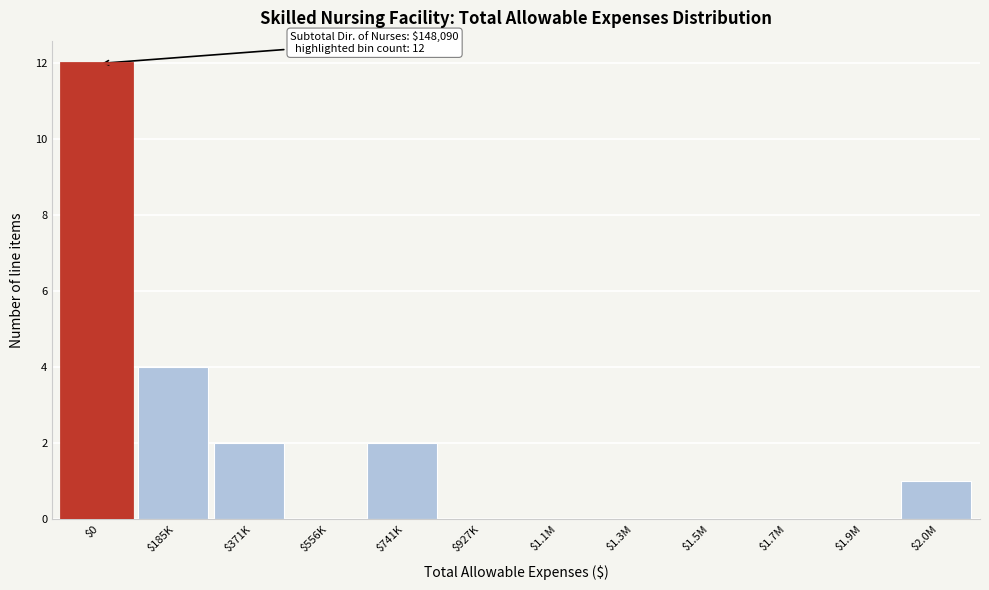

Where is the data nearest to the value 6?

$185K